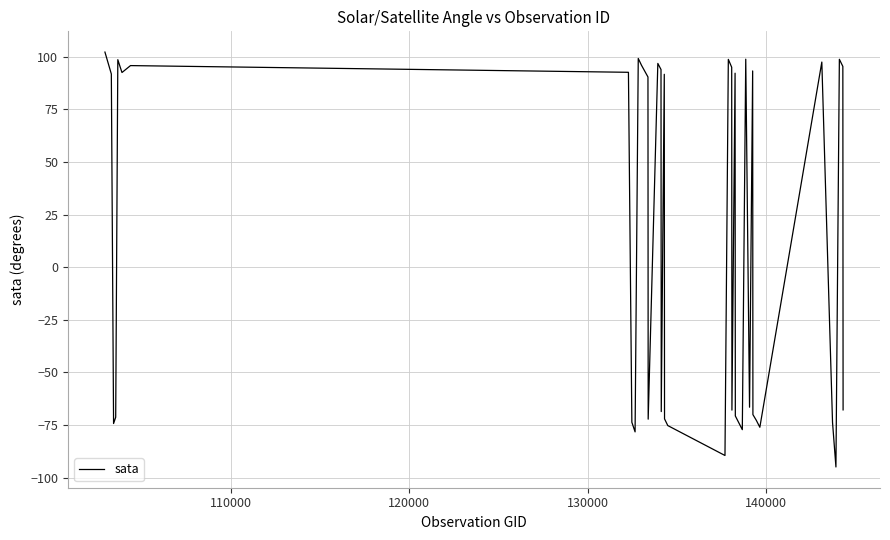

What is the maximum value shown in the chart?

102.2